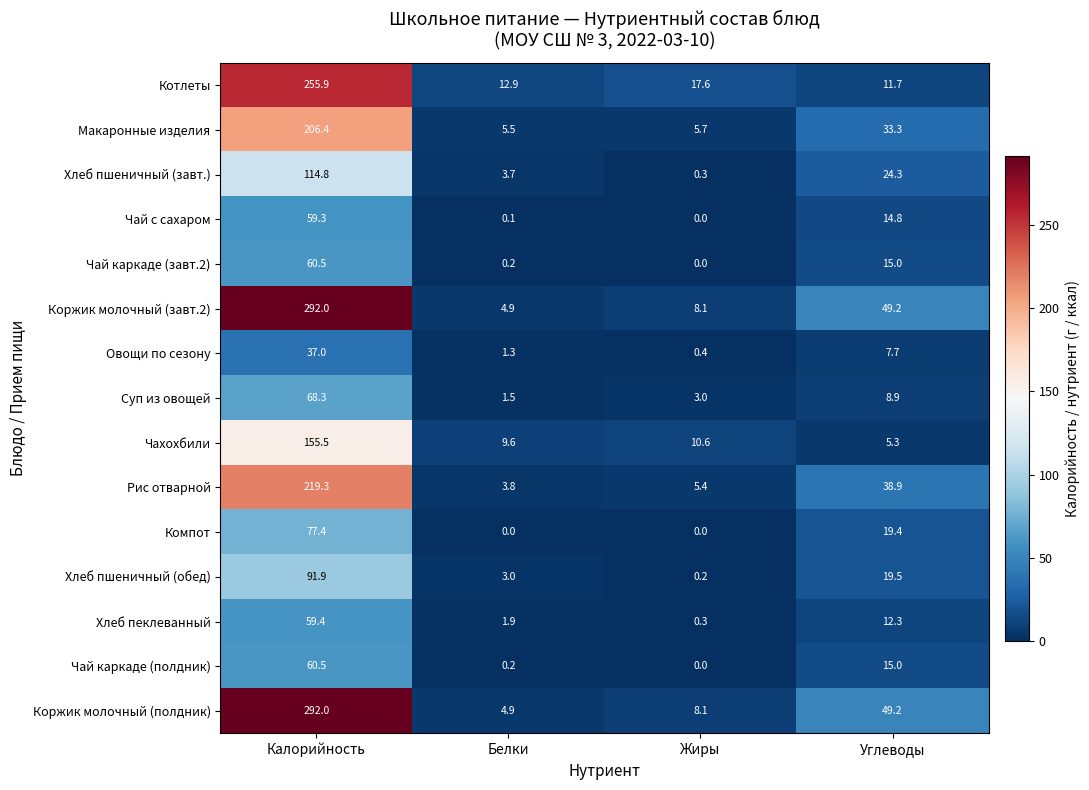

The value of Чахохбили at Углеводы is 5.3. True or false?

True